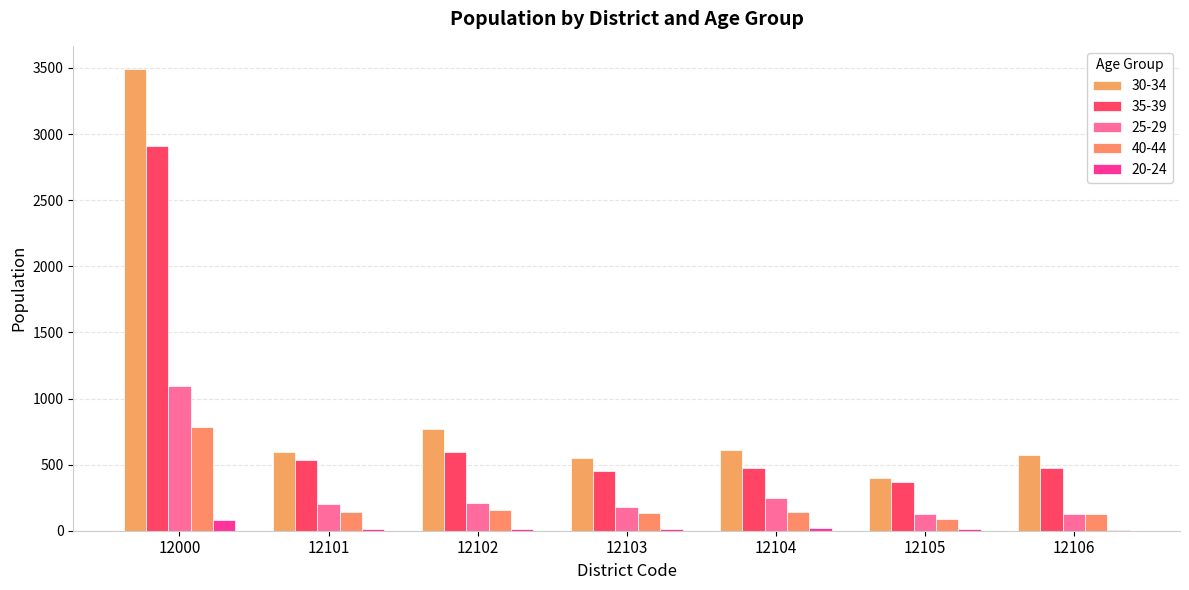

What is the sum of all 20-24 values?

160